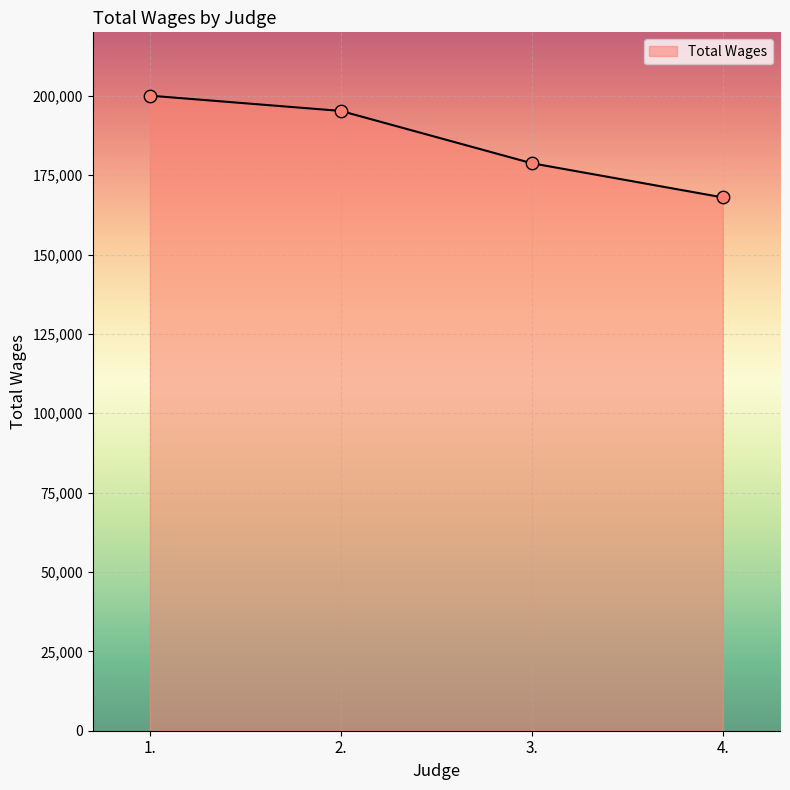

What is the change in value from 1. to 3.?

-21286